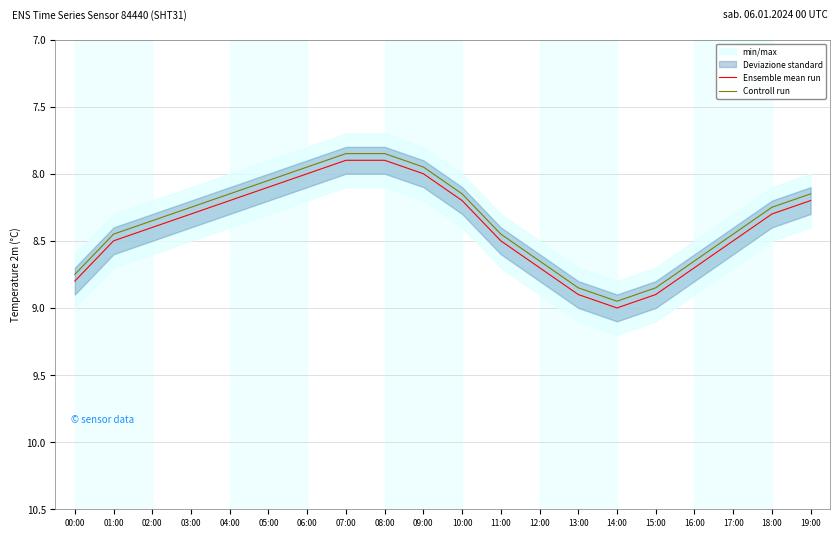

How many interior local peaks does the Ensemble mean run series have?

1